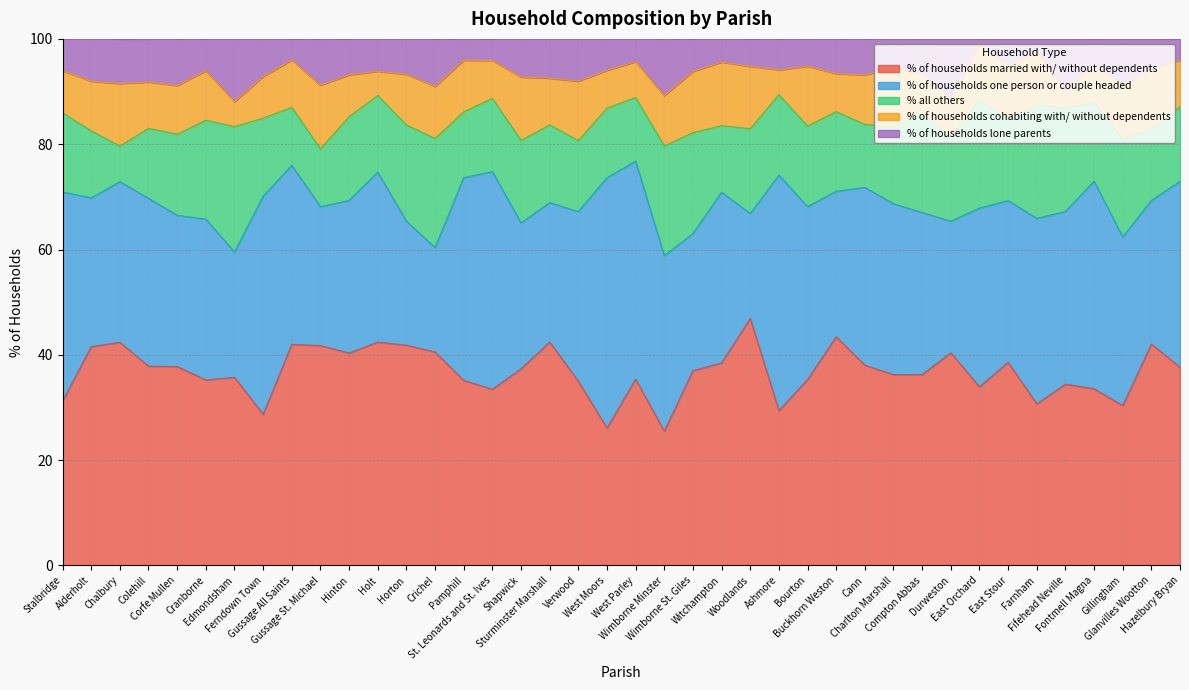

How many lines are shown in the chart?

5